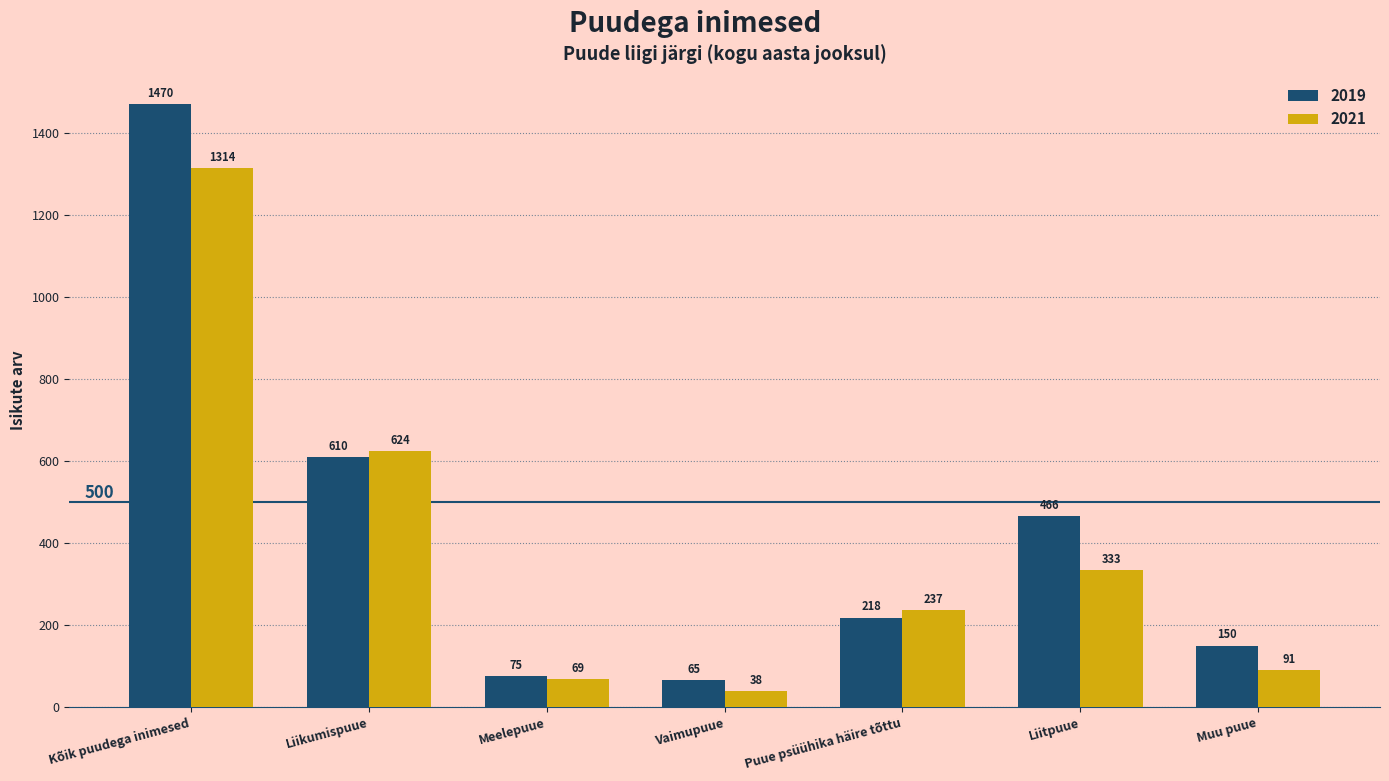

At which category is the sum across all series the highest?

Kõik puudega inimesed